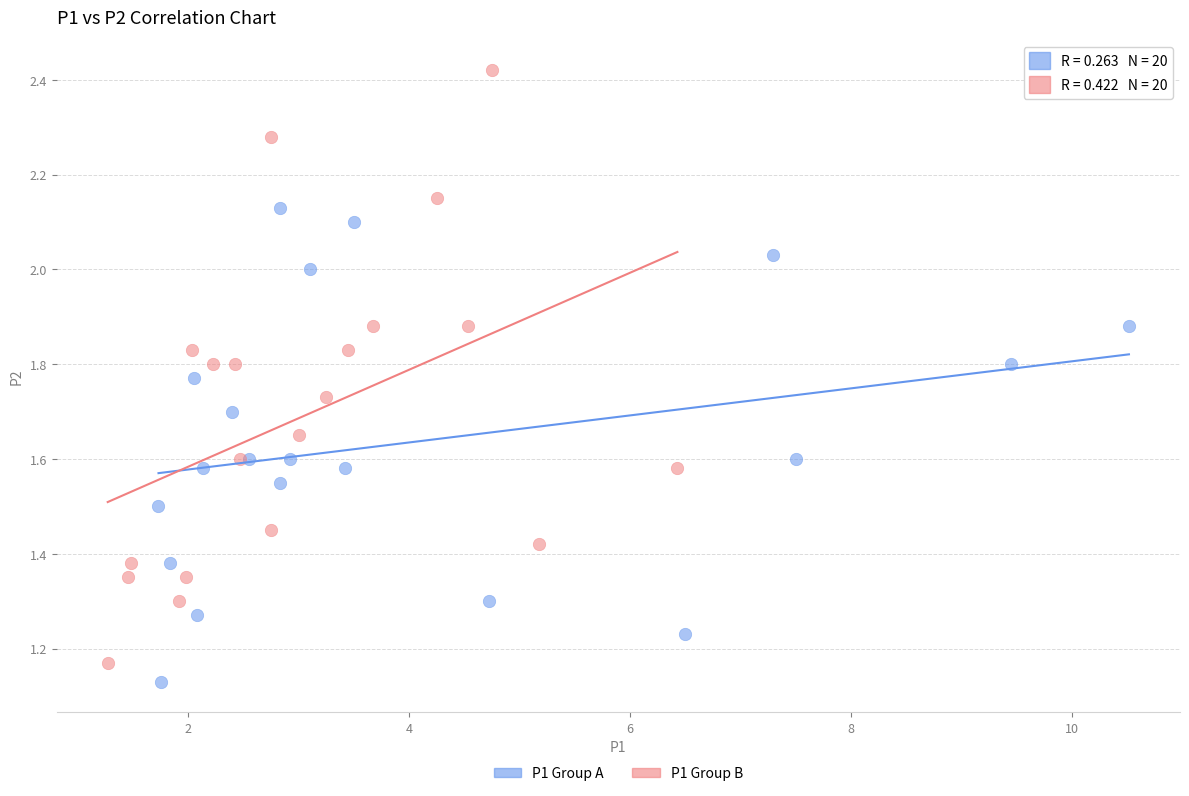

Which series reaches the maximum Y coordinate?

P1 Group B